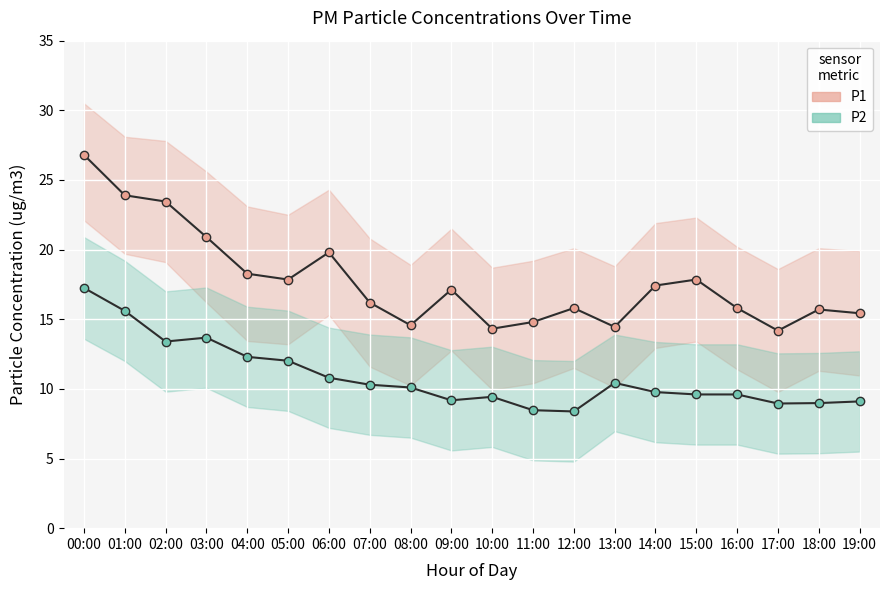

Rank the series by their average value, from highest to lowest.

P1, P2